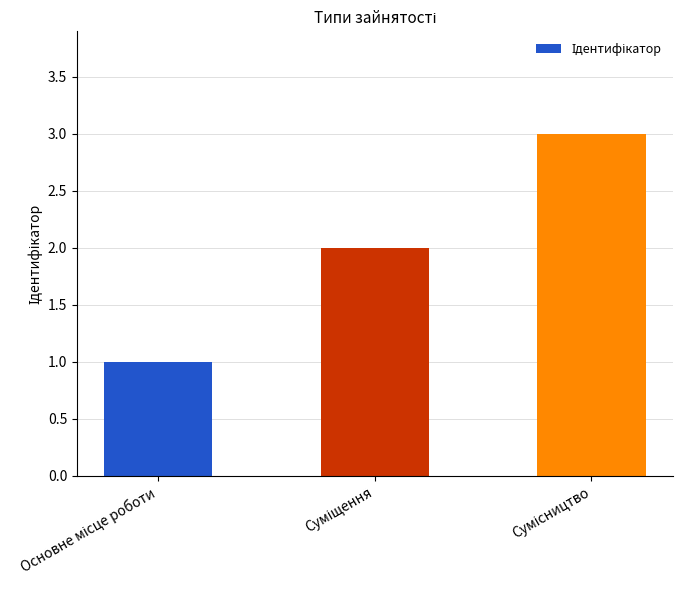

How many distinct data groups are displayed?

1